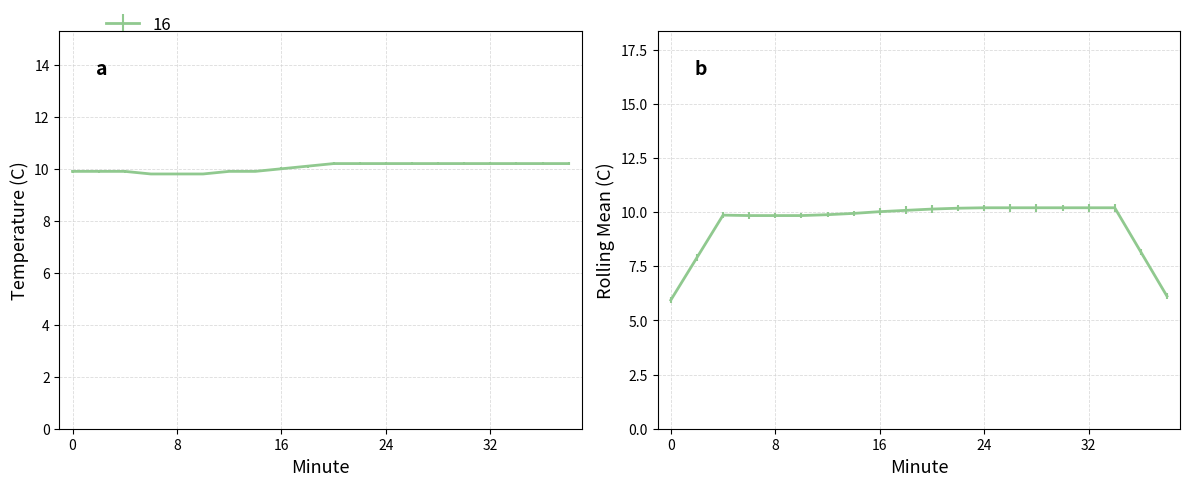

What is the value of the 4th point from the left?

9.8